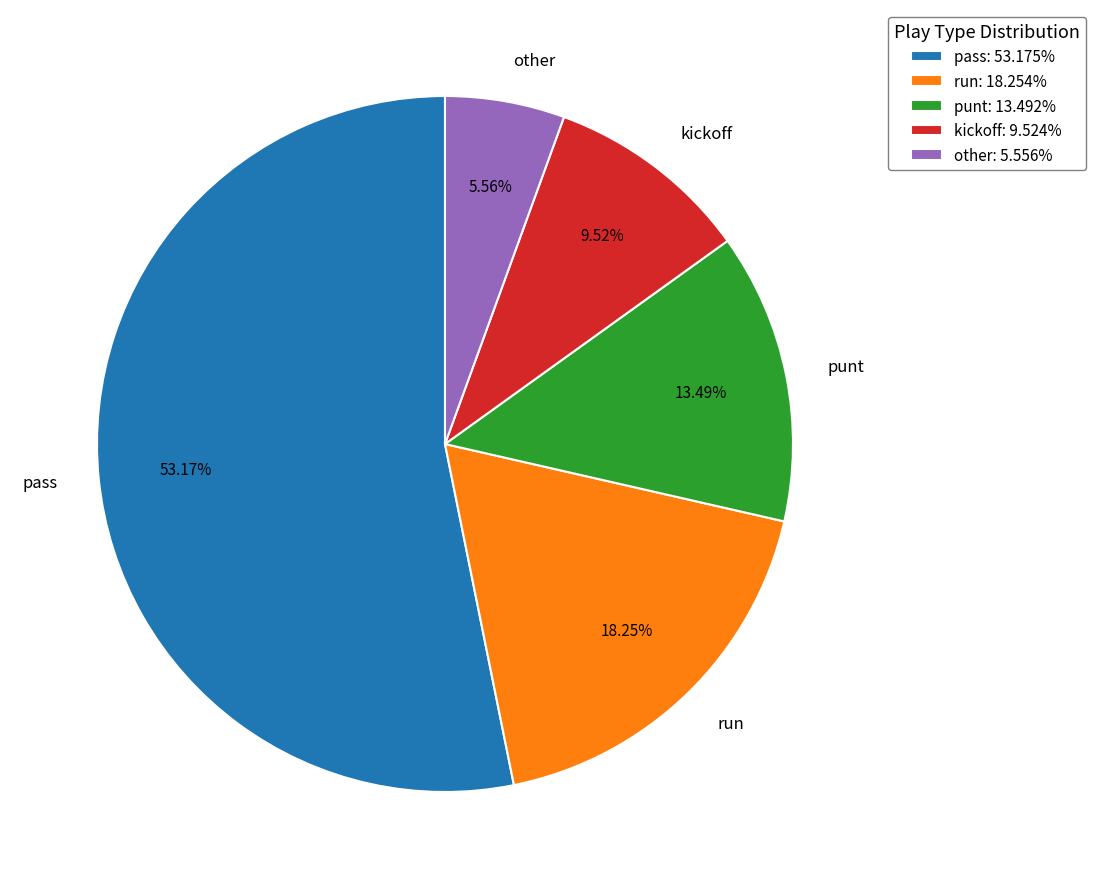

The run slice represents 7% of the pie. True or false?

False